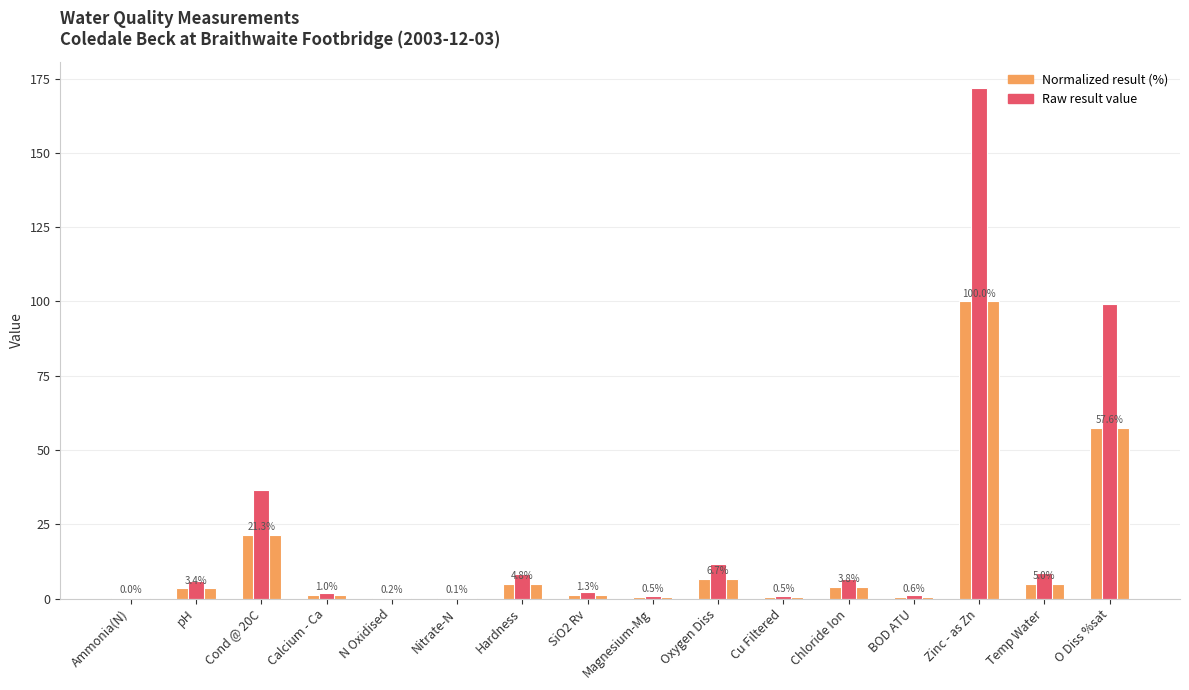

At which category is the sum across all series the highest?

Zinc - as Zn